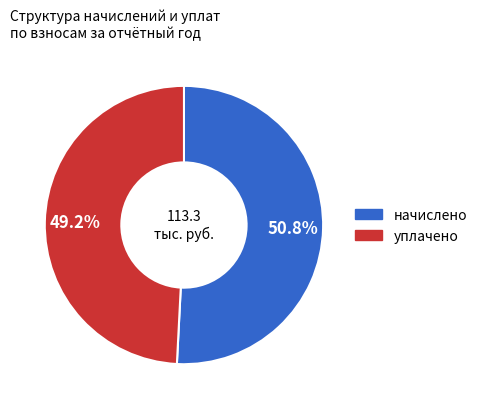

Does any single category account for the majority?

Yes